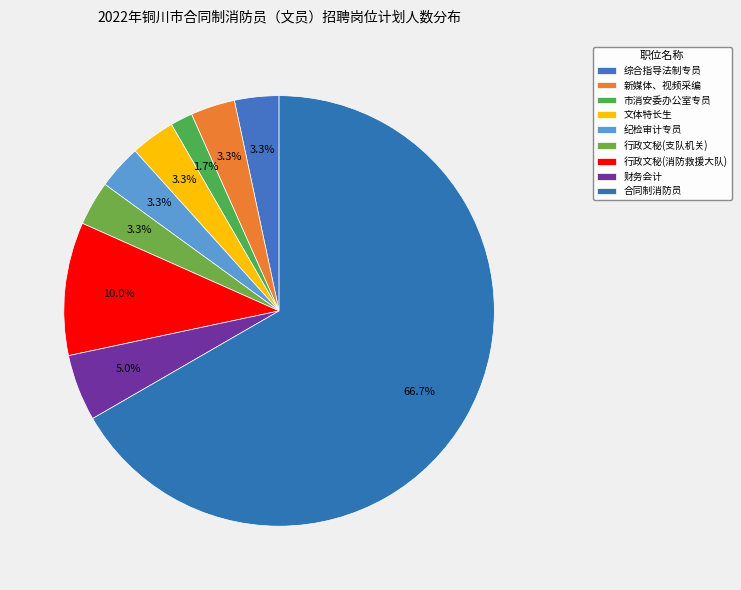

What percentage is NOT represented by 行政文秘(支队机关)?

96.7%